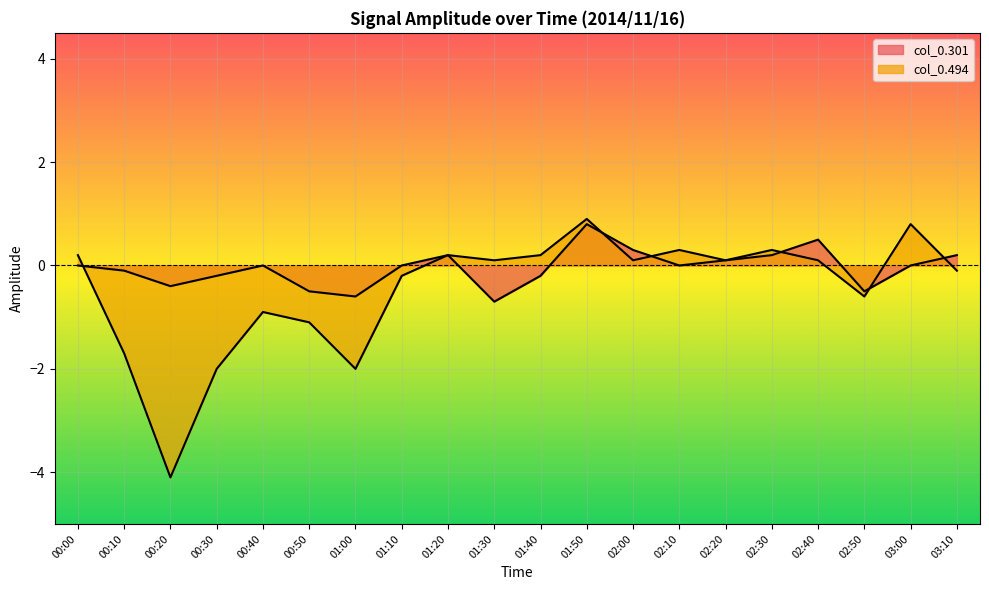

At which label is col_0.494 closest to -1?

00:40